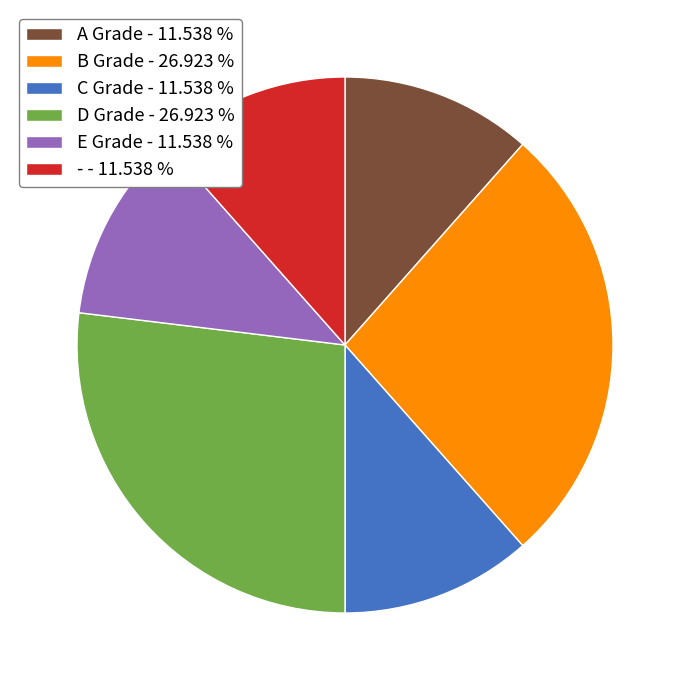

Which has a higher value, B Grade or C Grade?

B Grade